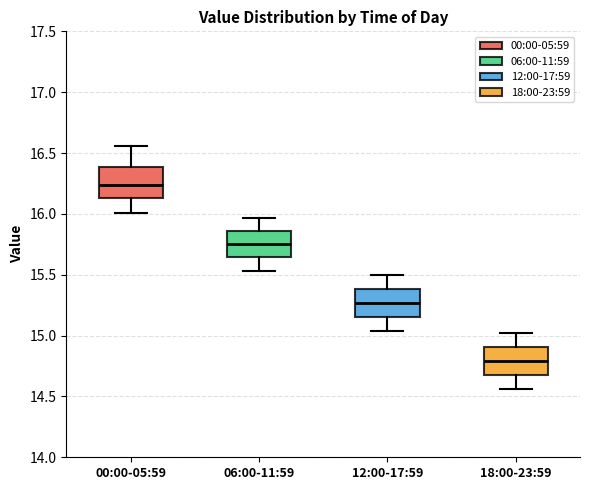

Reading left to right, read every box against the y-axis: the position of its median line, the range the box covers, and the ends of its whiskers. The values are not printed on the chart, so give them approximately, as read against the axis.

00:00-05:59: median 16.25, box 16.15 to 16.40, whiskers 16.00 to 16.55
06:00-11:59: median 15.75, box 15.65 to 15.85, whiskers 15.55 to 15.95
12:00-17:59: median 15.25, box 15.15 to 15.40, whiskers 15.05 to 15.50
18:00-23:59: median 14.80, box 14.70 to 14.90, whiskers 14.55 to 15.00